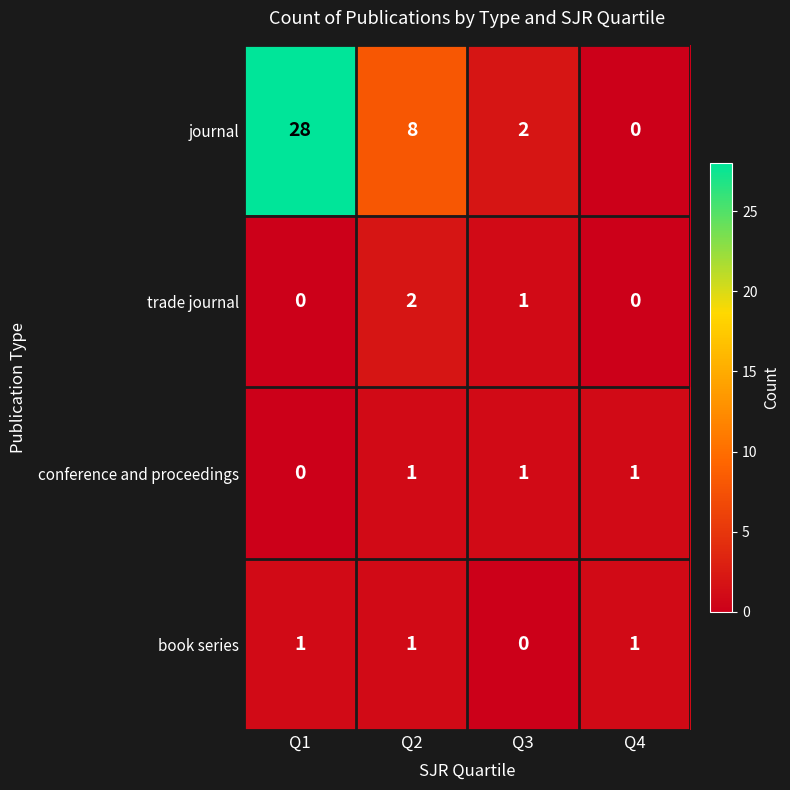

Which series changed the most between Q3 and Q4?

journal